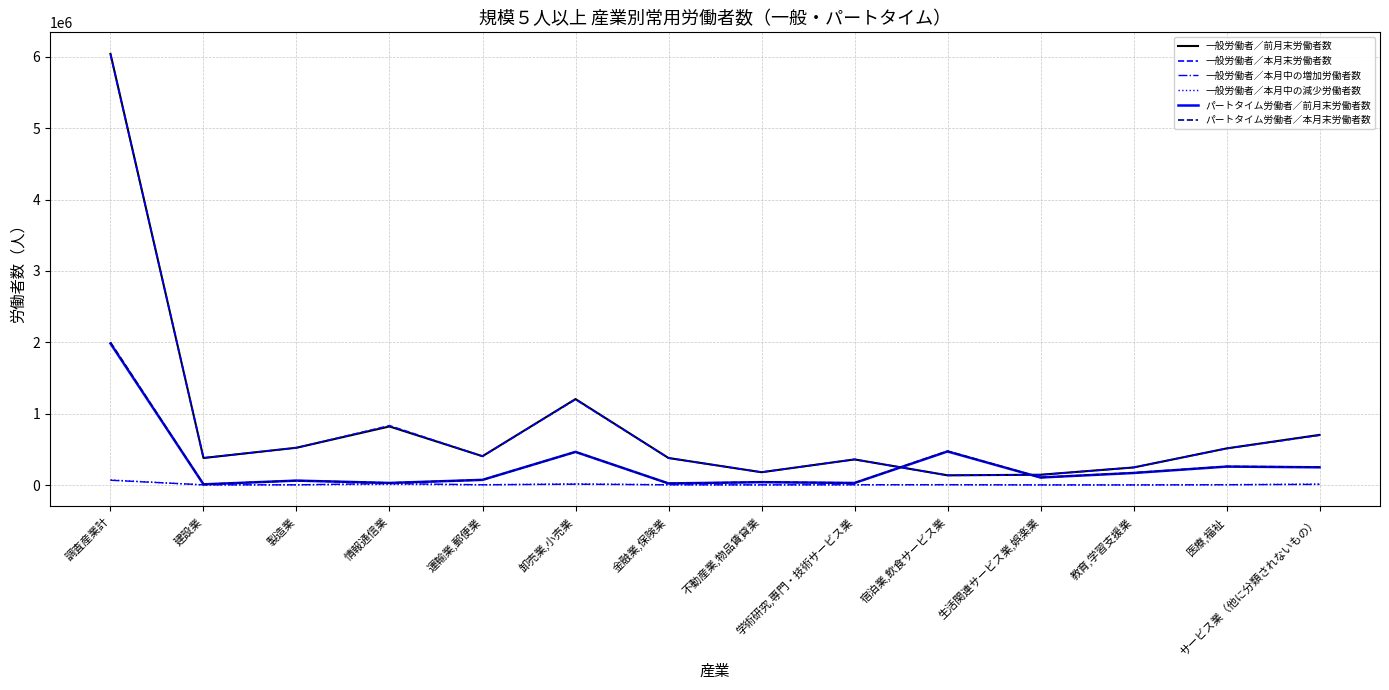

Where is 一般労働者／本月末労働者数 nearest to the value 3085442?

卸売業,小売業